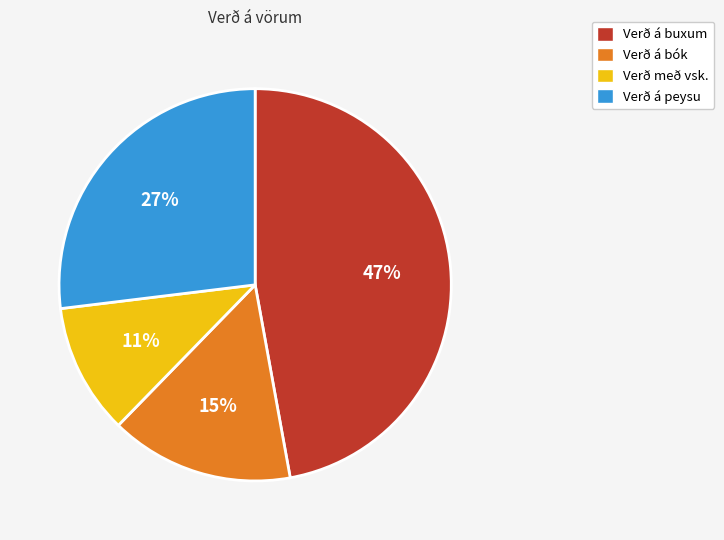

Is it true that Verð með vsk. is 25% of the pie?

False